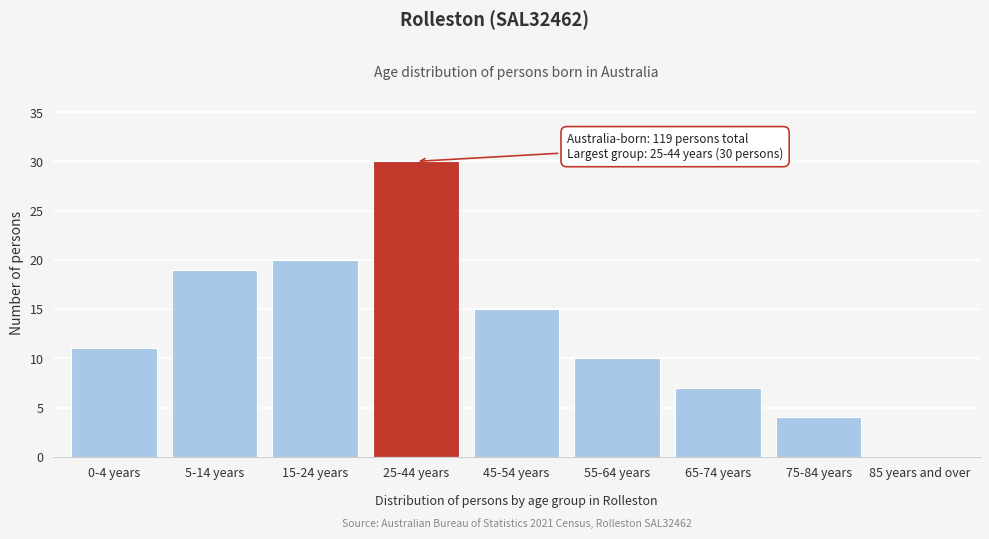

Reading right to left, what are all the values shown in this chart?

85 years and over=0	75-84 years=4	65-74 years=7	55-64 years=10	45-54 years=15	25-44 years=30	15-24 years=20	5-14 years=19	0-4 years=11